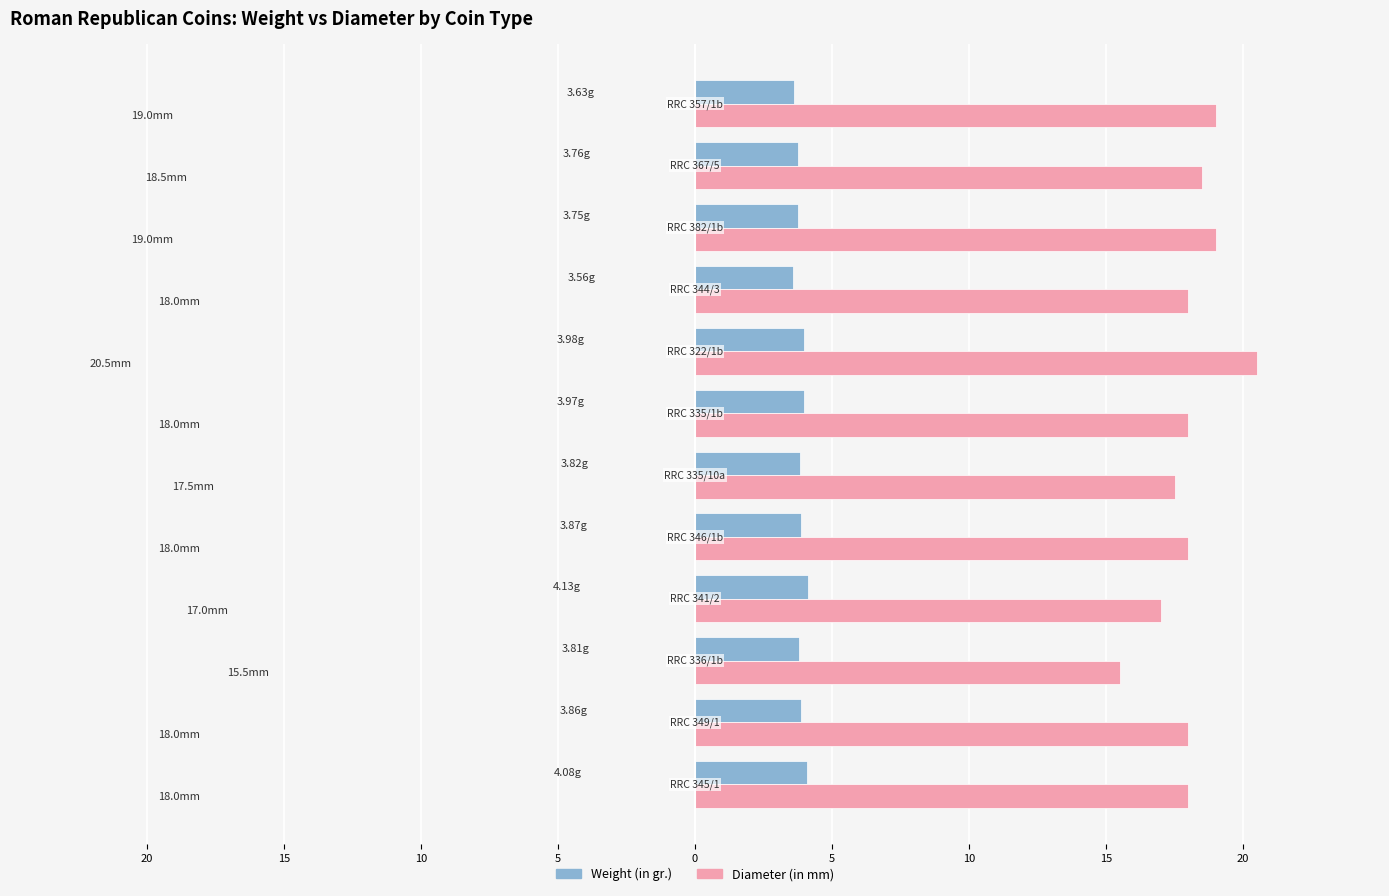

What are all the series names shown in the legend?

Weight (in gr.), Diameter (in mm)